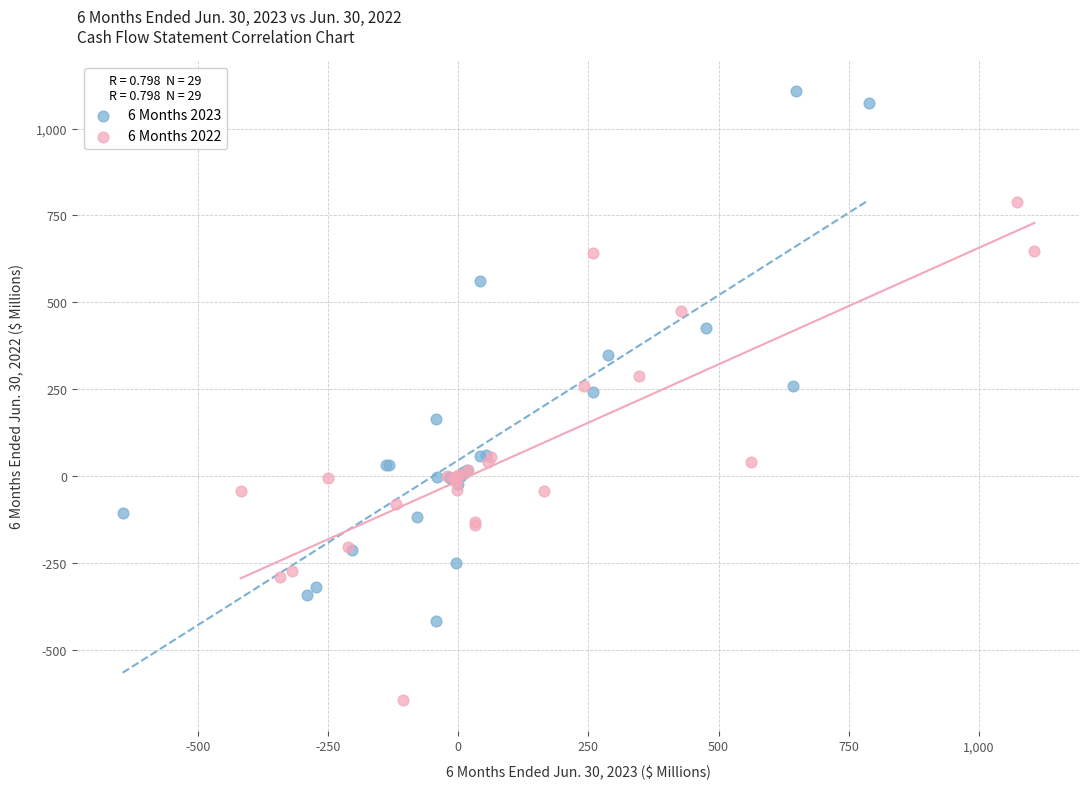

What are all the series names shown in the legend?

6 Months 2023, 6 Months 2022